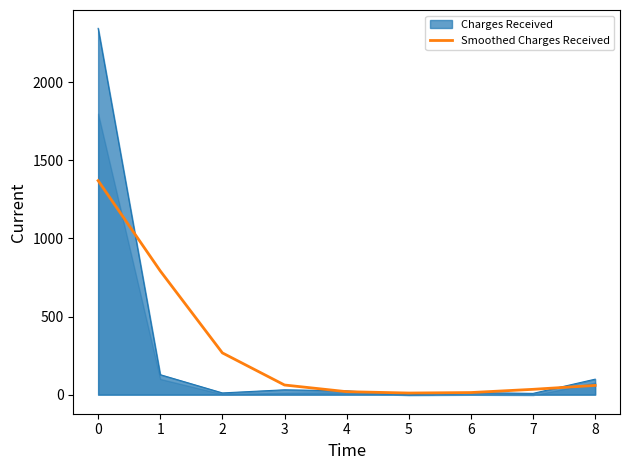

Reading left to right, transcribe all the data shown in this chart.

1370.2	792.2	267.4	61.8	19.1	10.4	13.5	34.2	59.2